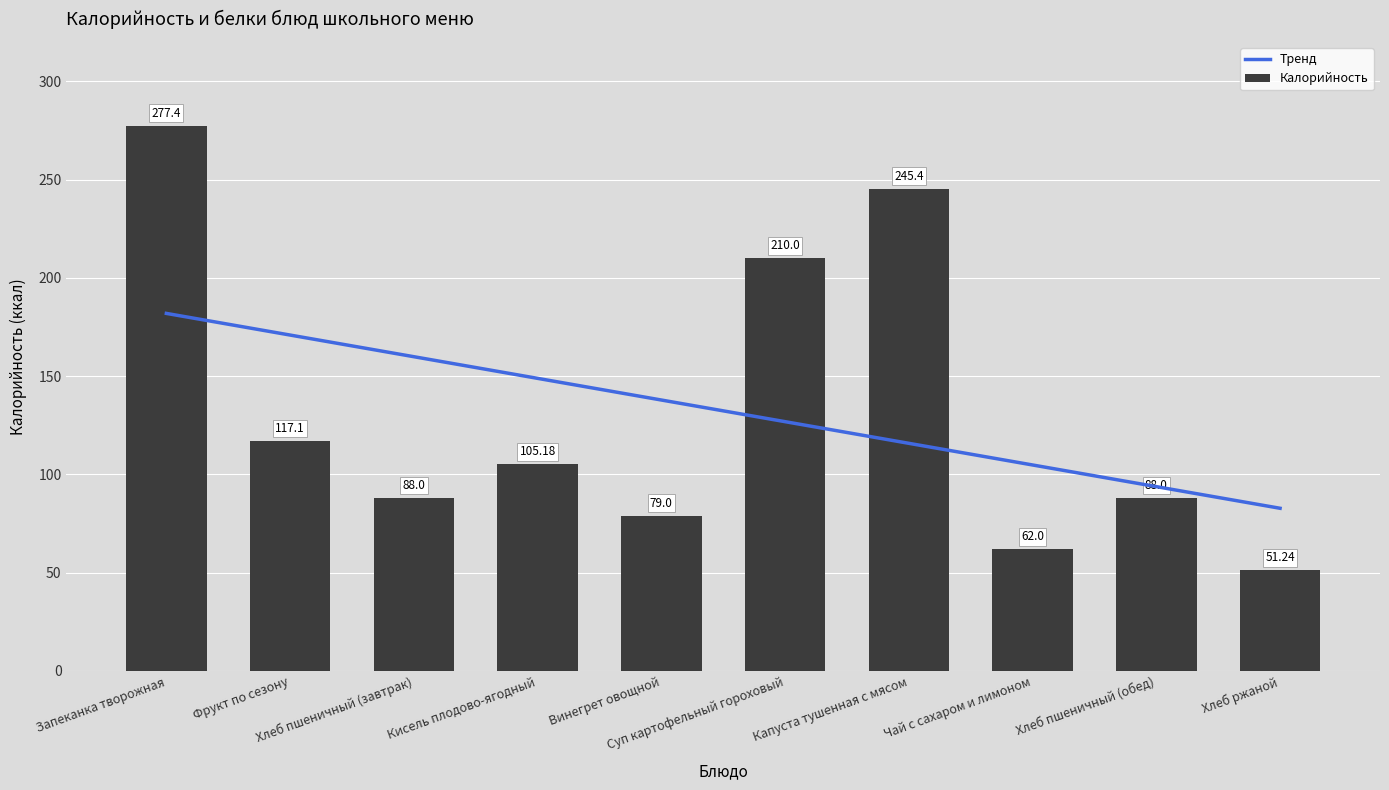

What is the minimum value shown in the chart?

51.2